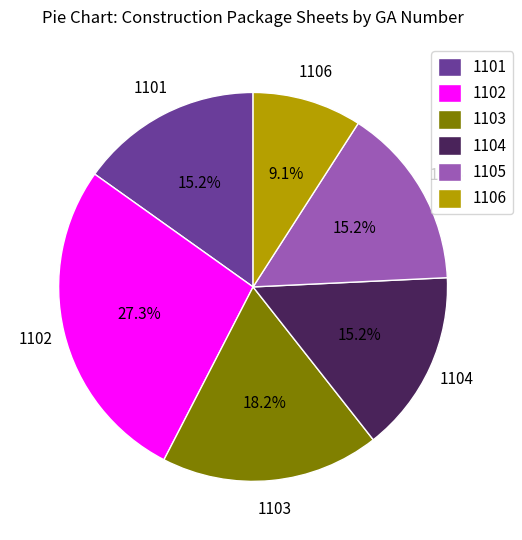

Which slice is the smallest?

1106